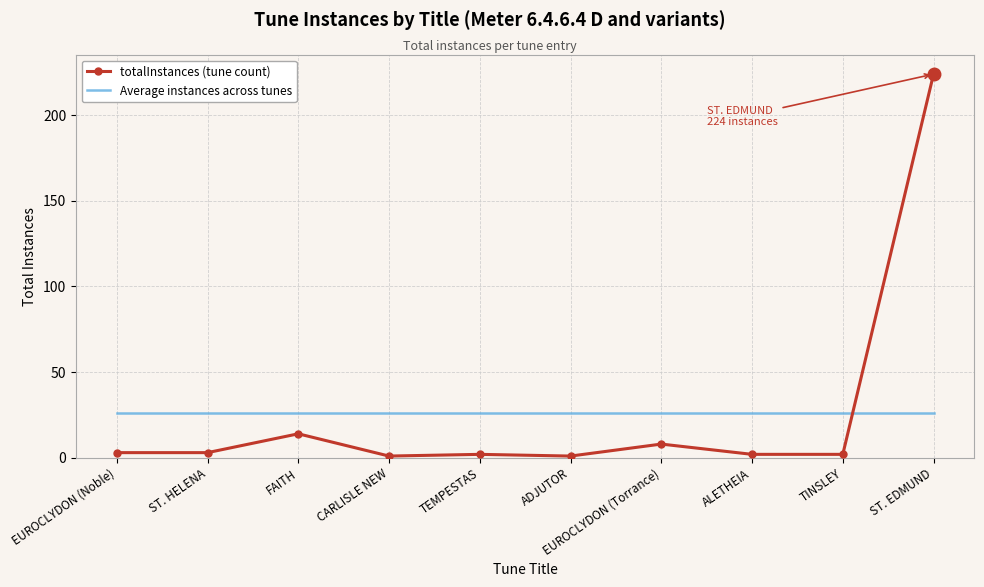

Is it true that Average instances across tunes equals 13 at TINSLEY?

False